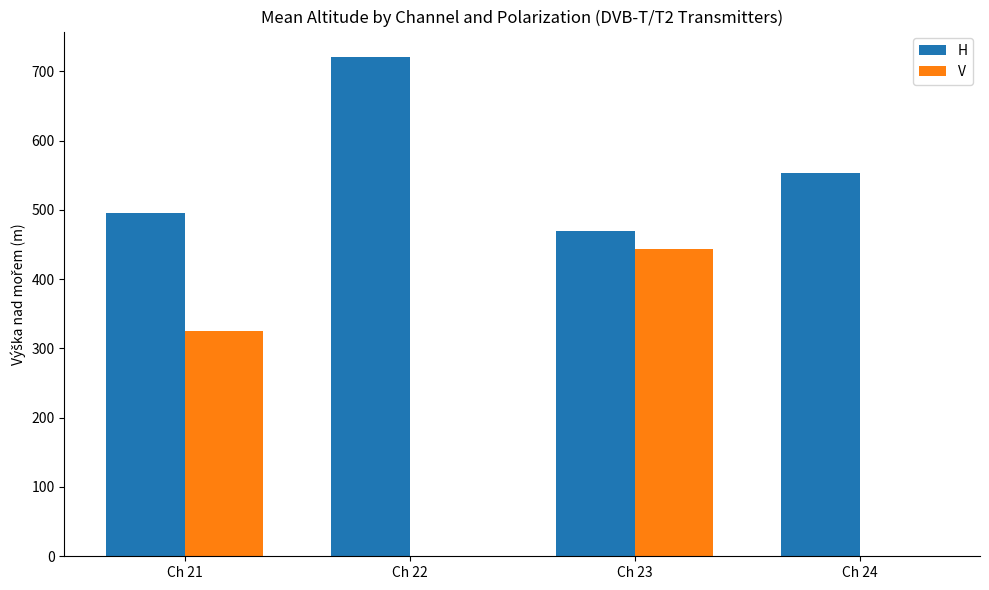

What is the maximum value shown in the chart?

721.2